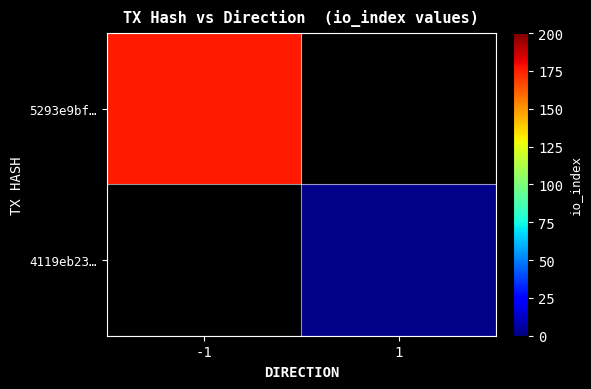

Which series has the widest spread of values?

5293e9bf…